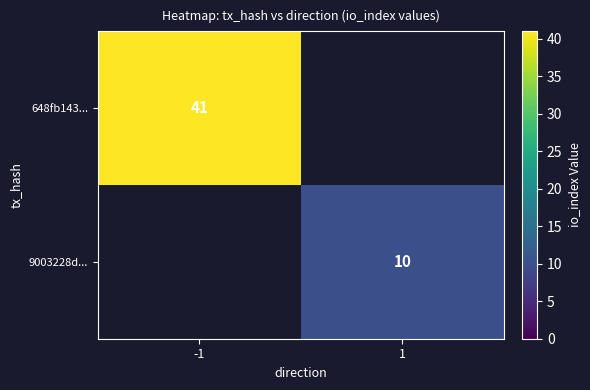

Is it true that 9003228d... equals 15 at 1?

False